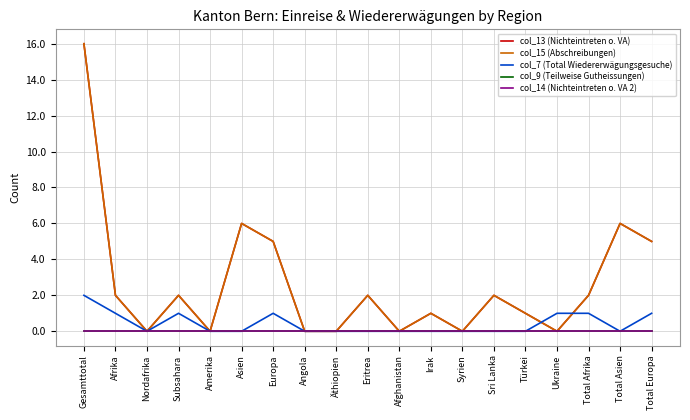

Is this an area chart (filled region under the line)?

No